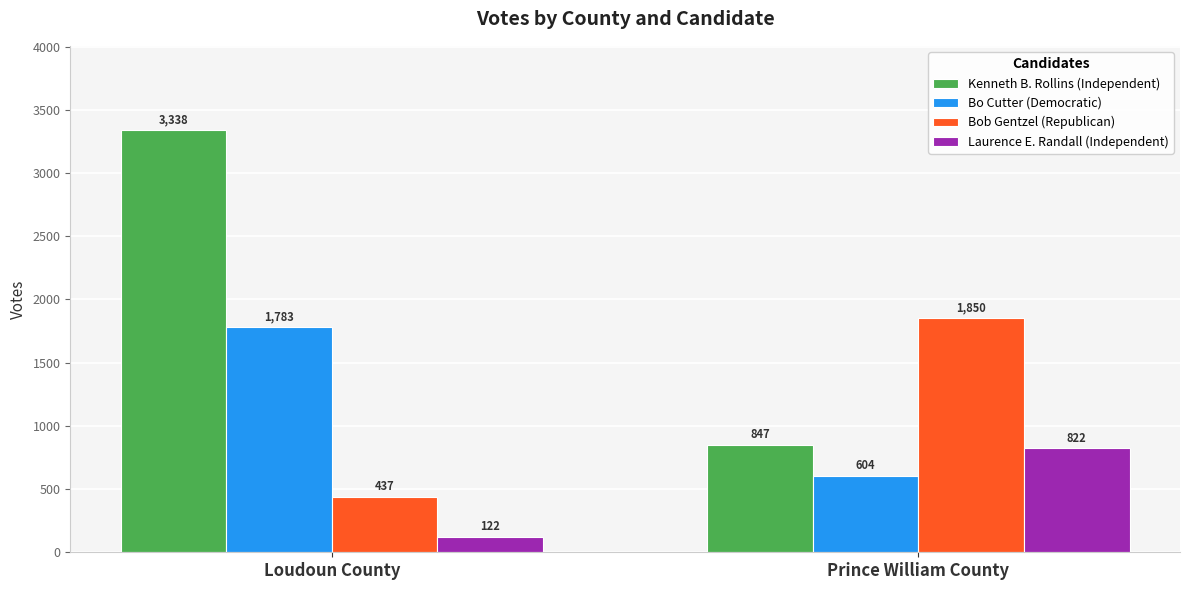

How many Laurence E. Randall (Independent) values are between 122 and 822?

2